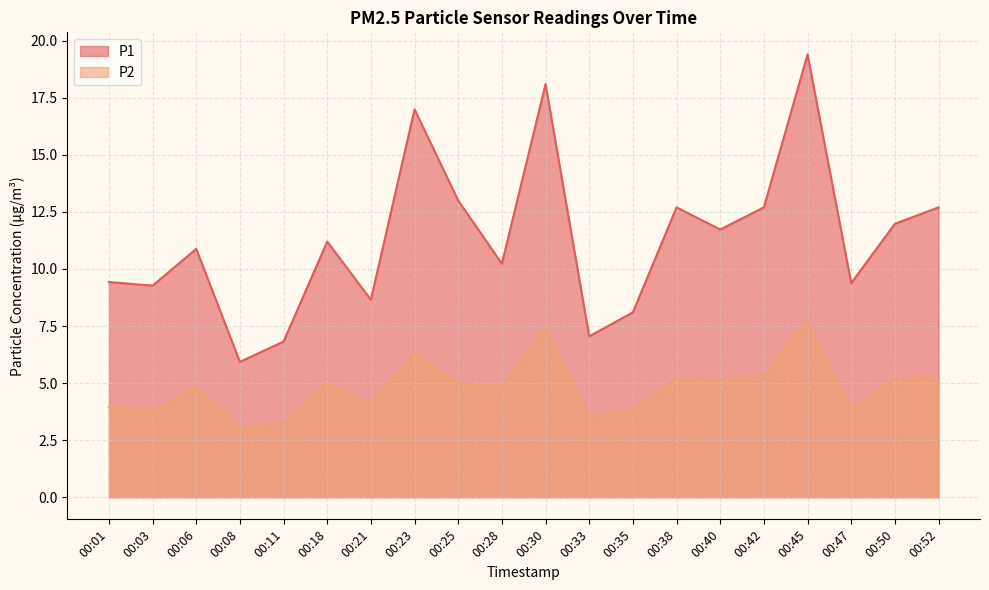

What is the value of the P1 point at the 4th from the left?

5.9